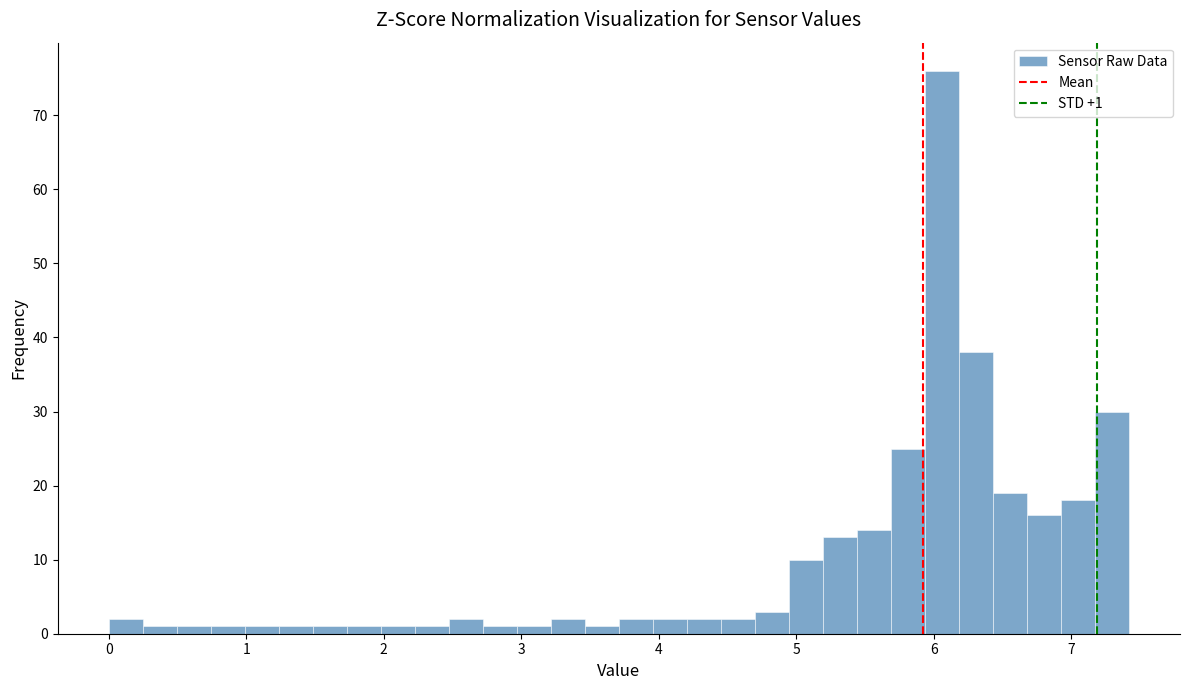

Read against the x-axis, roughly where is the centre of the tallest bar?

6.1